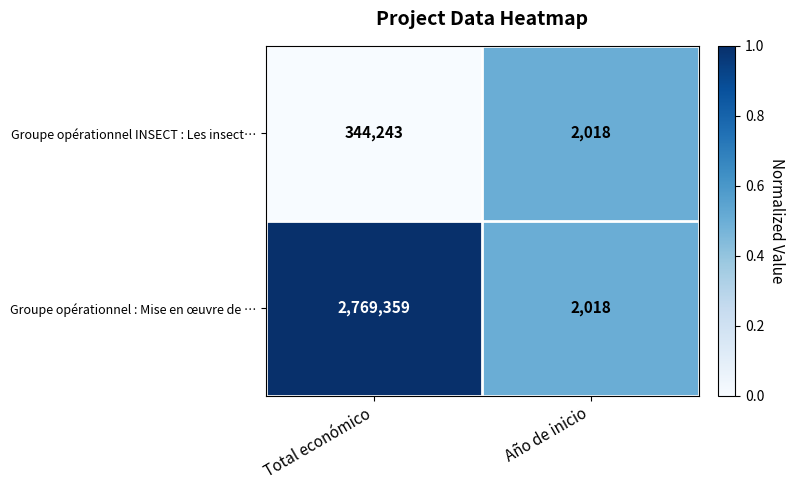

Rank the categories by Groupe opérationnel INSECT : Les insect… value from lowest to highest.

Año de inicio, Total económico